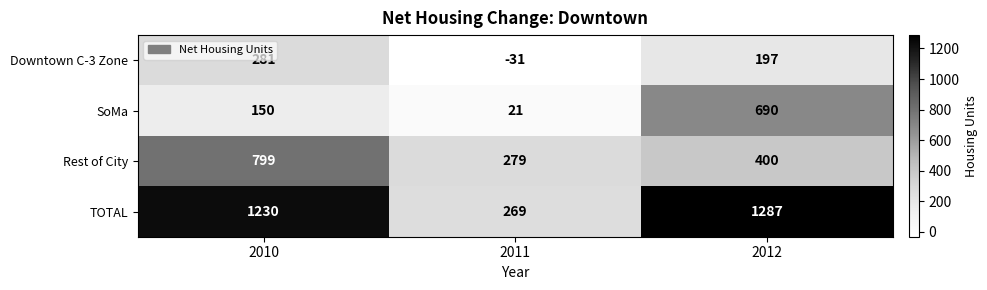

The Rest of City series shows 187 at 2011. True or false?

False